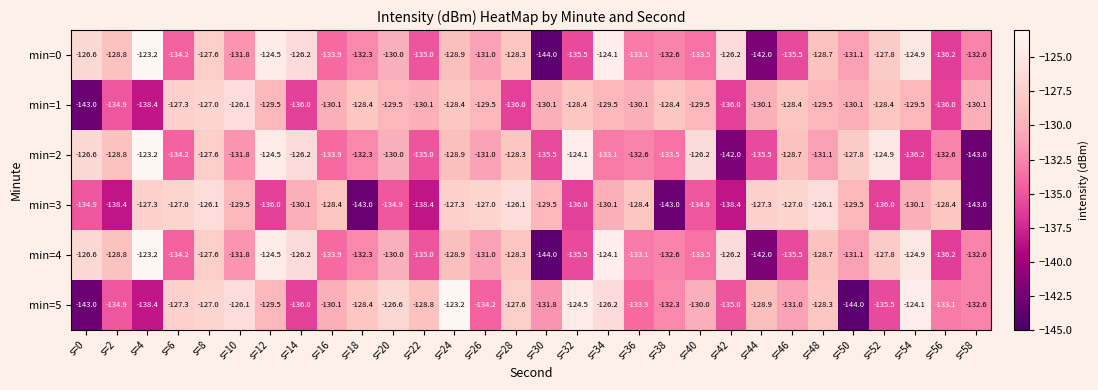

What is the difference between the maximum and minimum values in the min=0 series?

20.8